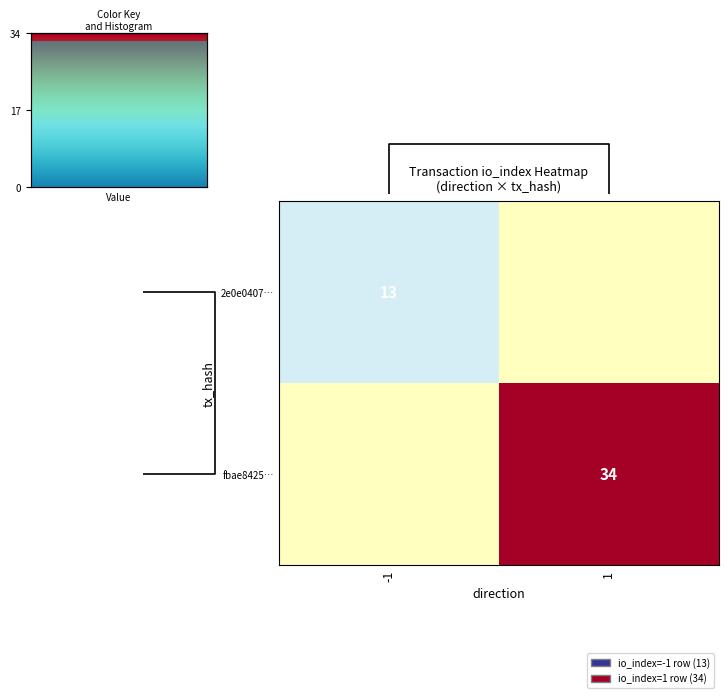

Is the value of 2e0e0407… at -1 greater than the value of fbae8425… at 1?

No